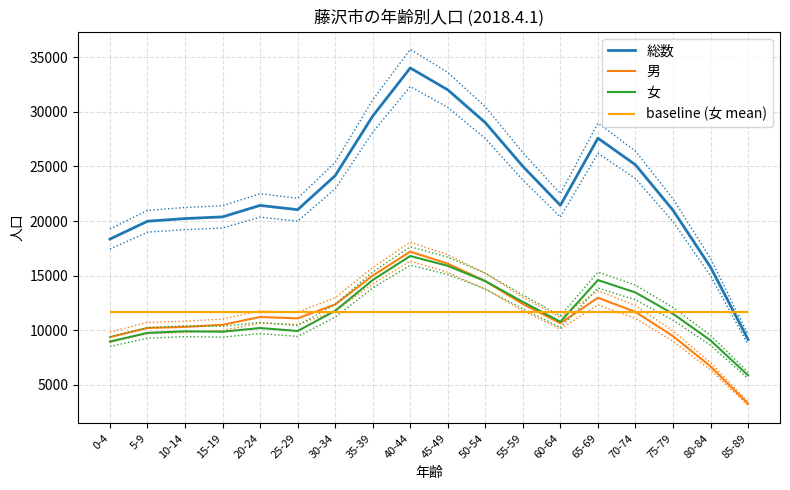

At which label does 男 reach its peak?

40-44